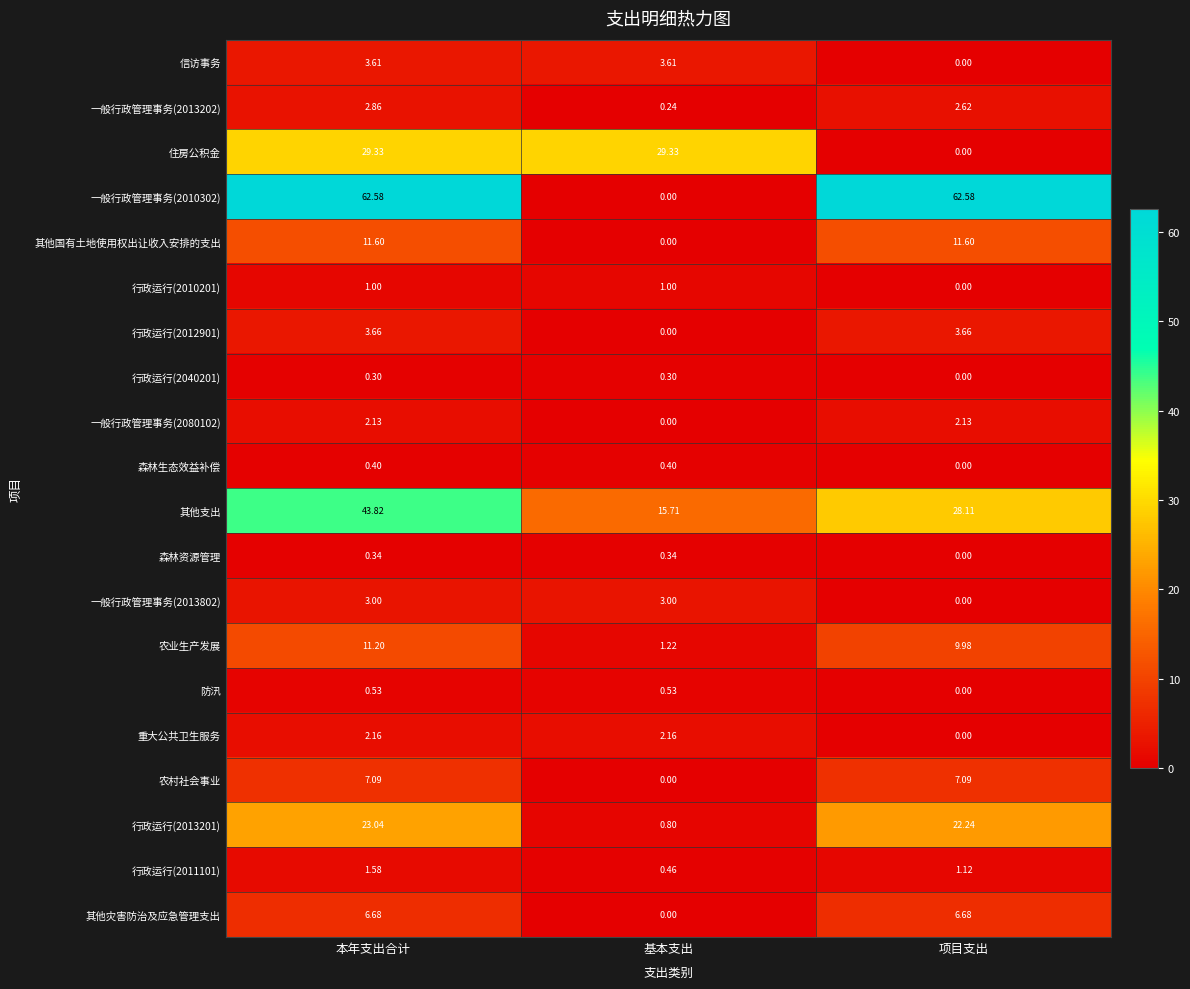

Which series has the largest range (max minus min)?

一般行政管理事务(2010302)